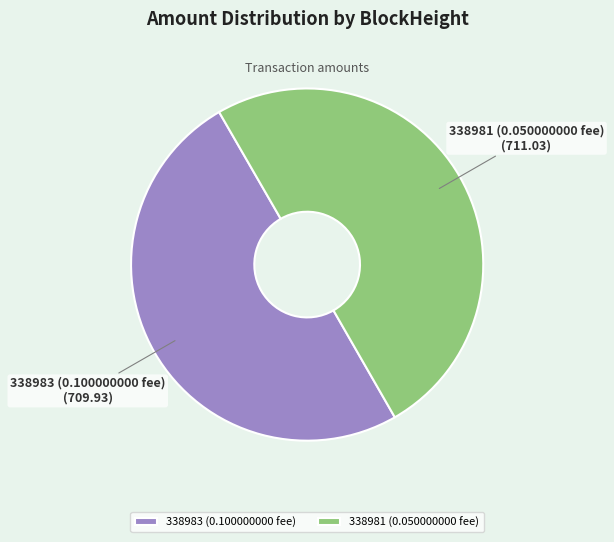

Combined, do 338981 (0.050000000 fee) and 338983 (0.100000000 fee) account for over 50%?

Yes